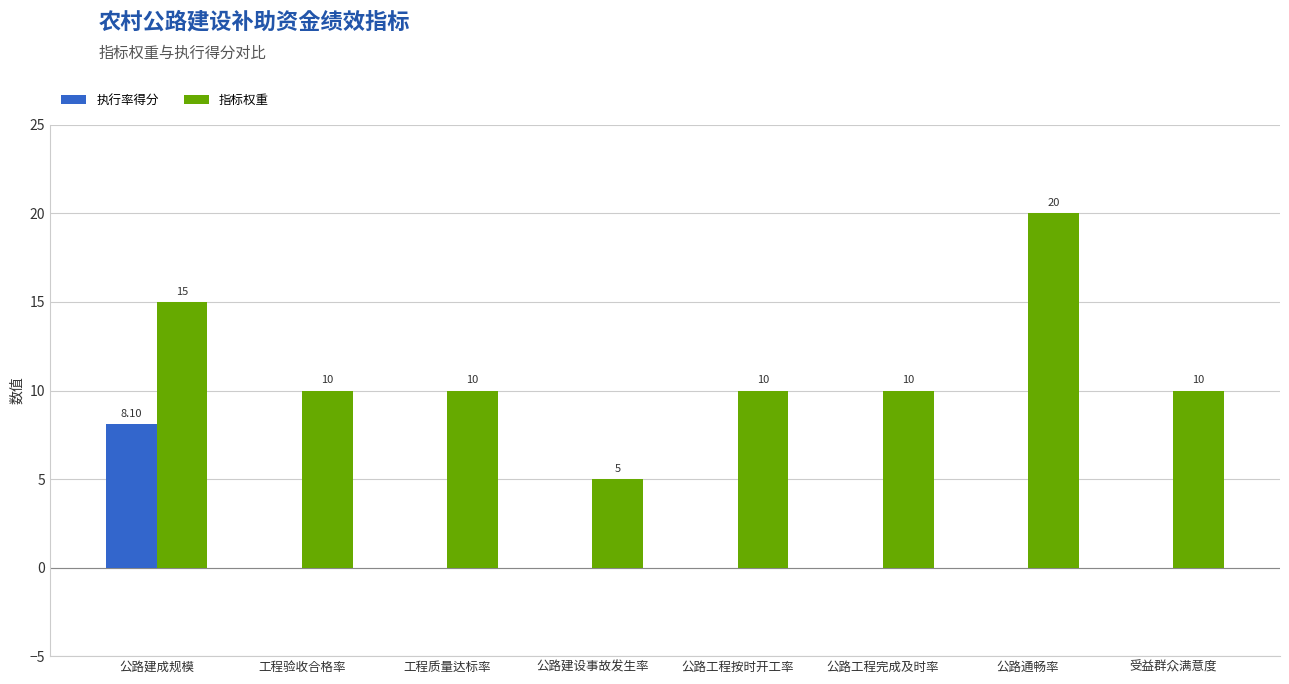

What is the total value across all series at 工程验收合格率?

10.0